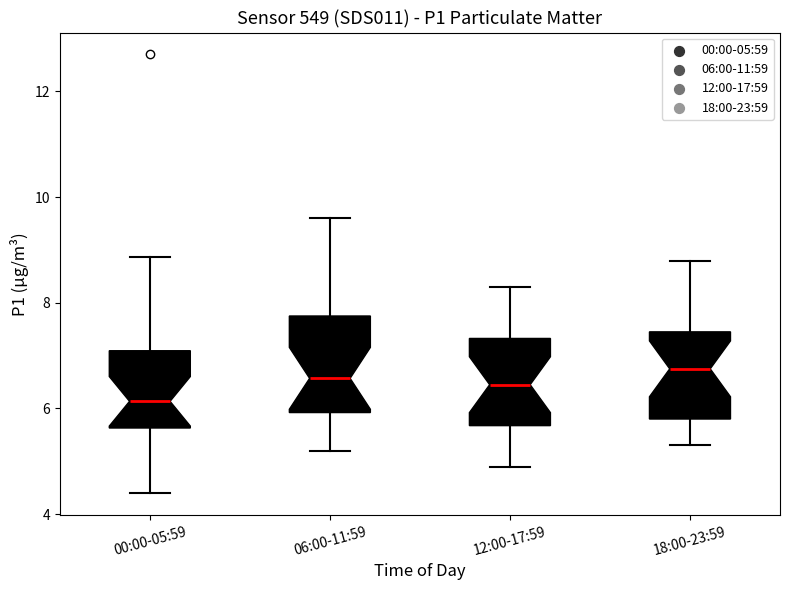

Reading left to right, transcribe this box plot: for each box, give where its median line is, the range the box spans, and where its two whiskers end, as read against the y-axis. The values are not printed on the chart, so give them approximately, as read against the axis.

00:00-05:59: median 6.2, box 5.6 to 7.0, whiskers 4.4 to 8.8
06:00-11:59: median 6.6, box 6.0 to 7.8, whiskers 5.2 to 9.6
12:00-17:59: median 6.4, box 5.6 to 7.4, whiskers 5.0 to 8.4
18:00-23:59: median 6.8, box 5.8 to 7.4, whiskers 5.4 to 8.8